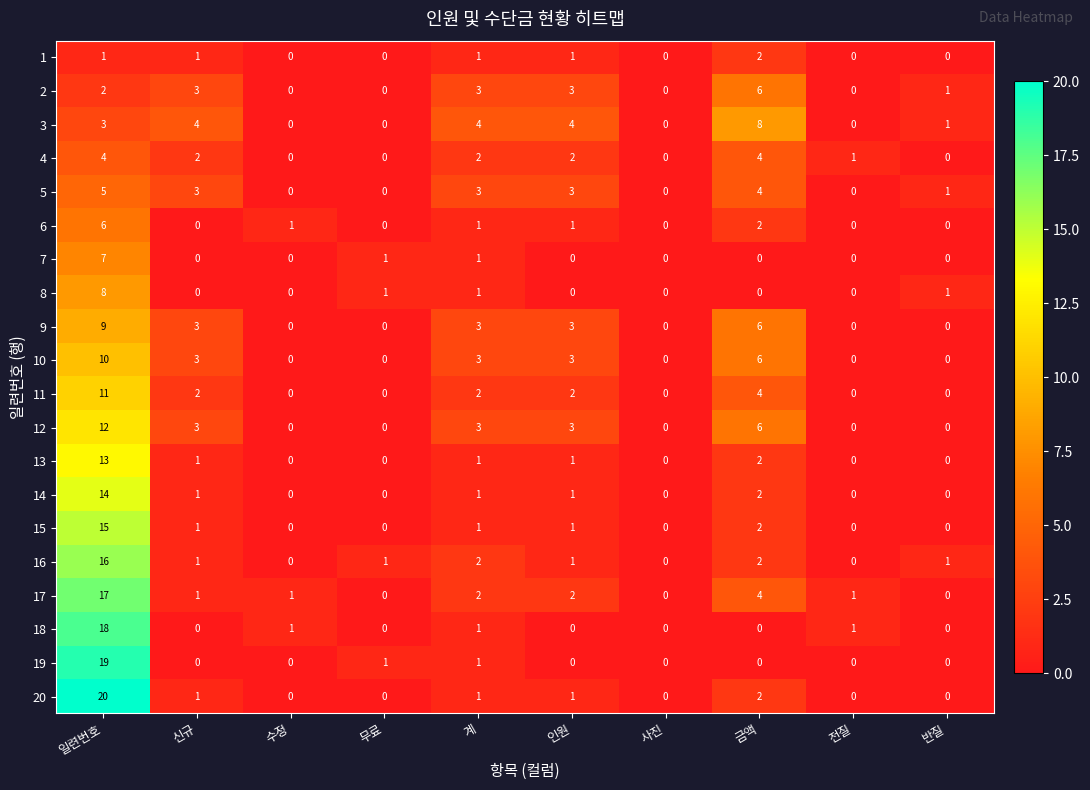

Which series has the largest total across all categories?

17